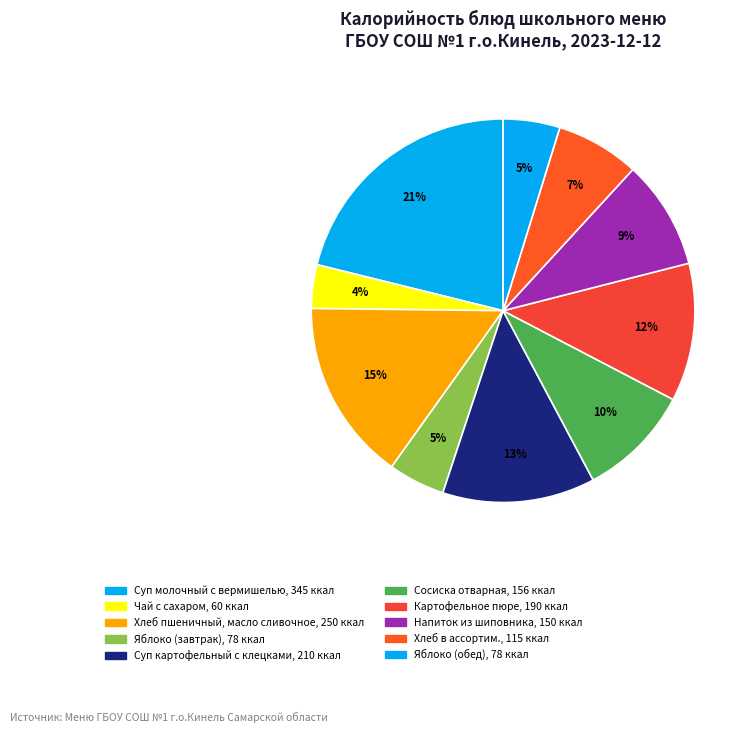

Does Напиток из шиповника account for over 50% of the chart?

No